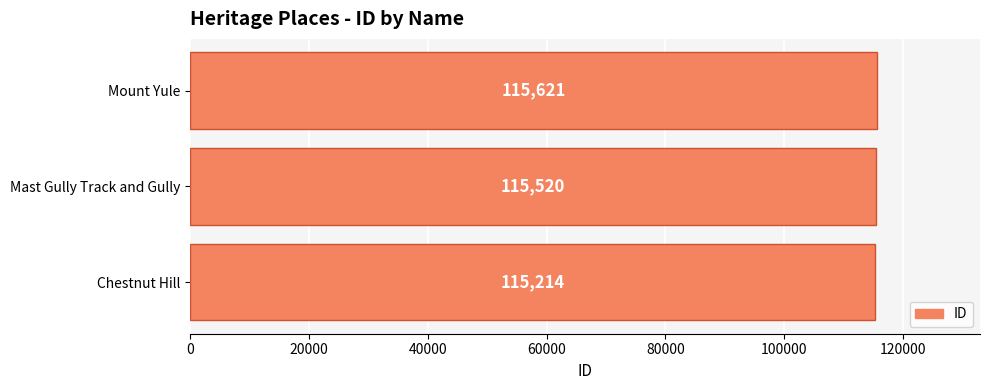

List the labels in order of value, smallest first.

Chestnut Hill, Mast Gully Track and Gully, Mount Yule